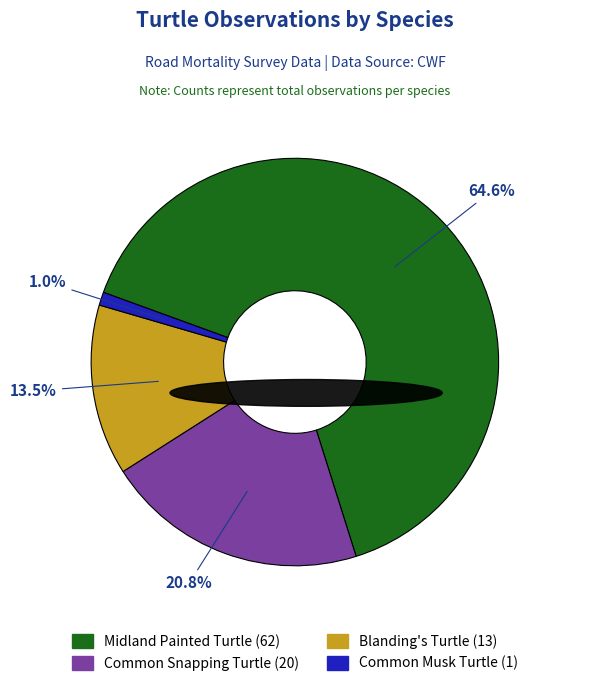

To the nearest percent, what percentage of the pie is Common Snapping Turtle?

21%